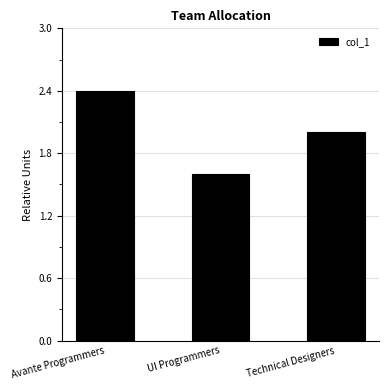

The chart shows a value of 2.4 at Avante Programmers. True or false?

True